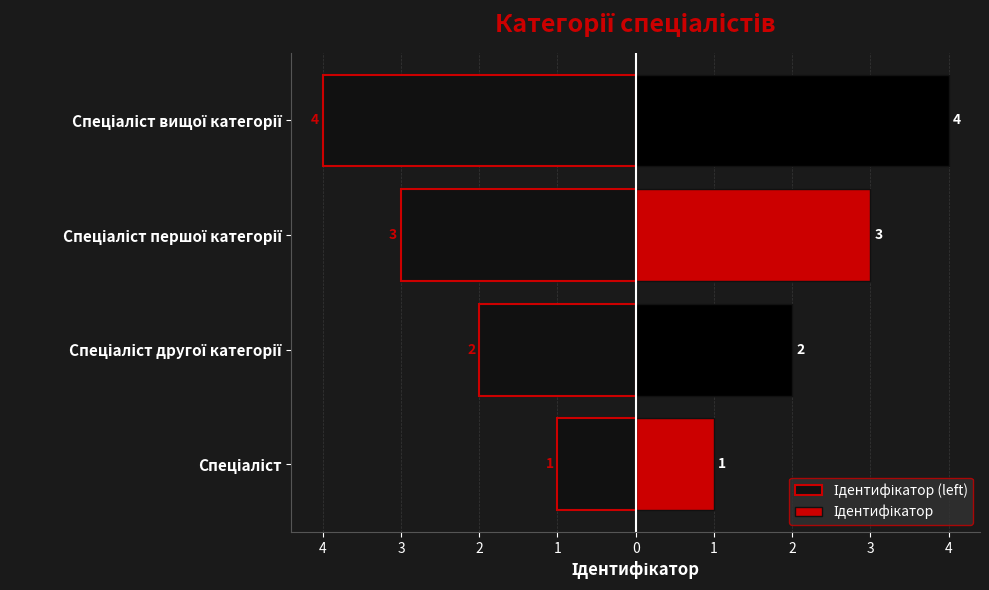

Is it true that Ідентифікатор (left) equals 0 at Спеціаліст?

False